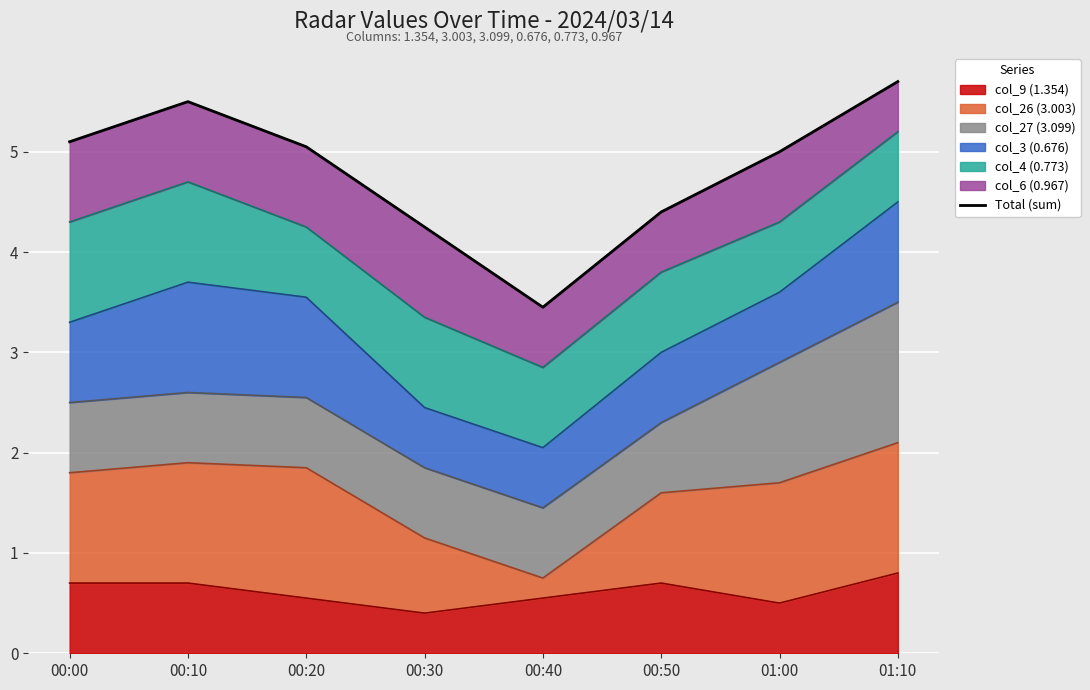

Reading right to left, transcribe all the data shown in this chart.

01:10=5.7	01:00=5.0	00:50=4.4	00:40=3.4	00:30=4.2	00:20=5.0	00:10=5.5	00:00=5.1